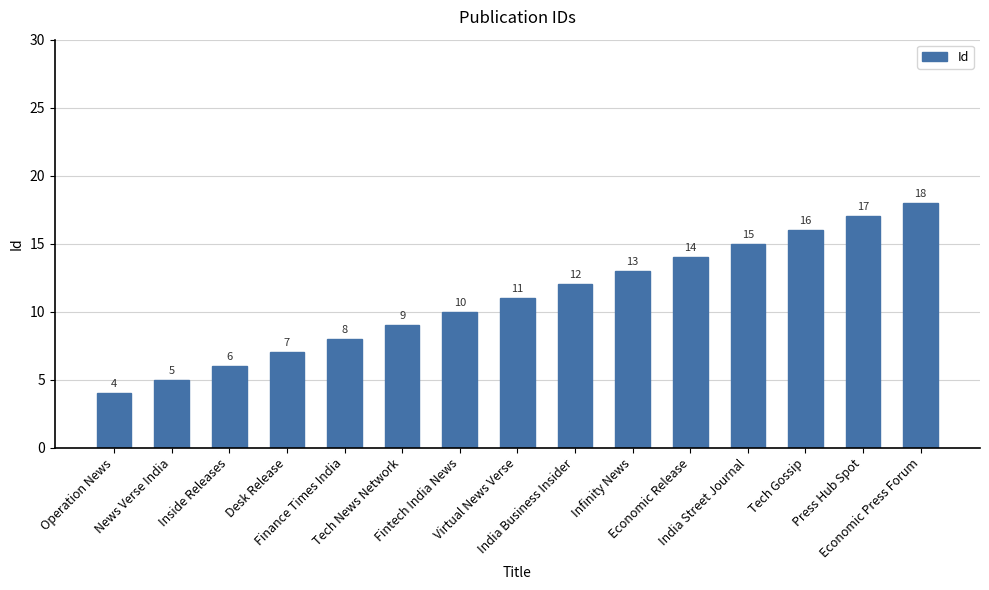

List the labels in order of value, smallest first.

Operation News, News Verse India, Inside Releases, Desk Release, Finance Times India, Tech News Network, Fintech India News, Virtual News Verse, India Business Insider, Infinity News, Economic Release, India Street Journal, Tech Gossip, Press Hub Spot, Economic Press Forum